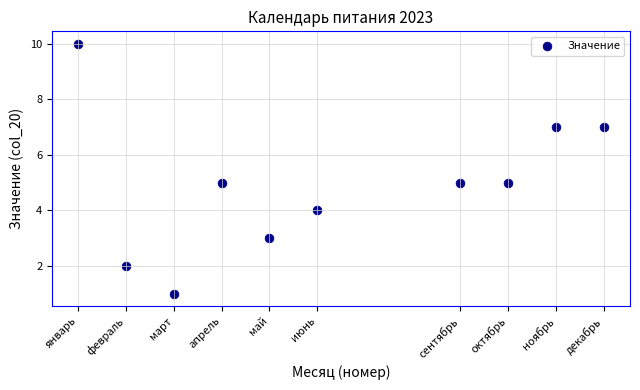

What is the range of X values (max minus min)?

11